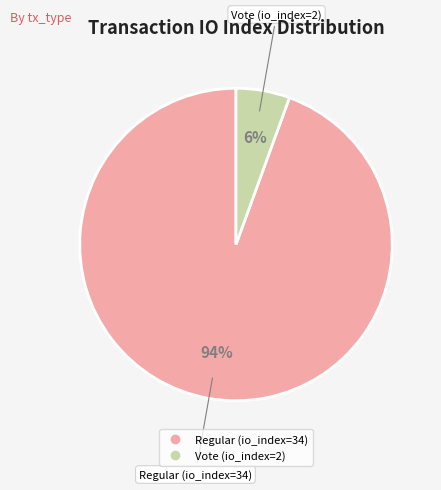

Does any single category account for the majority?

Yes